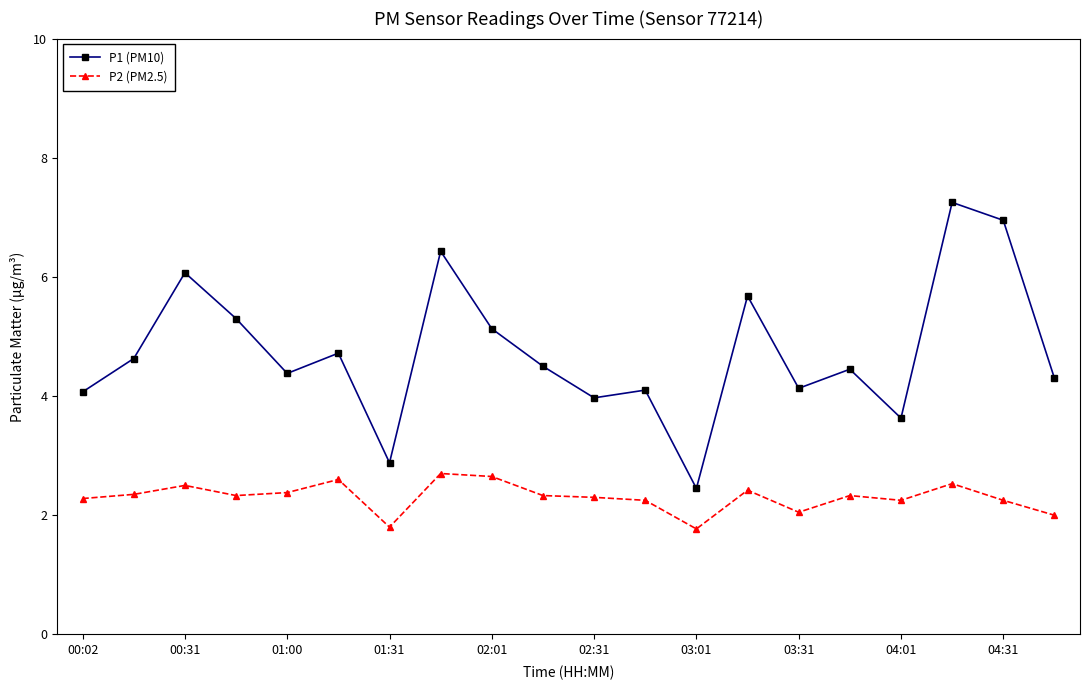

Is this an area chart (filled region under the line)?

No